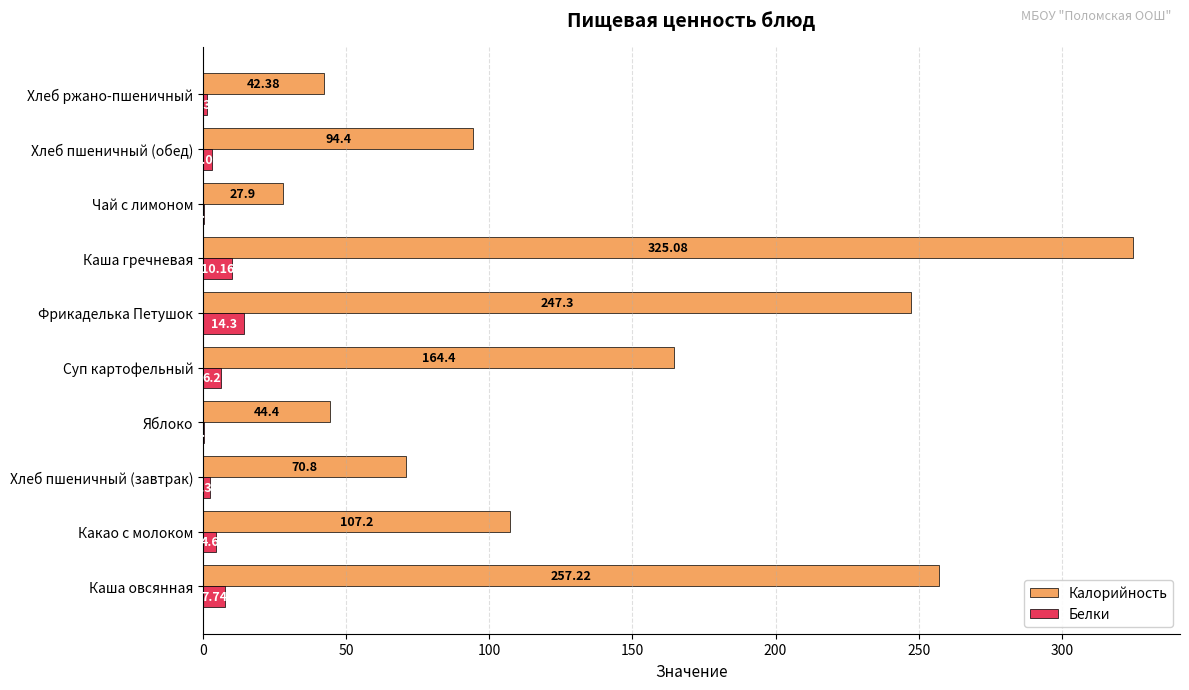

Is the value of Калорийность at Чай с лимоном greater than the value of Белки at Каша гречневая?

Yes